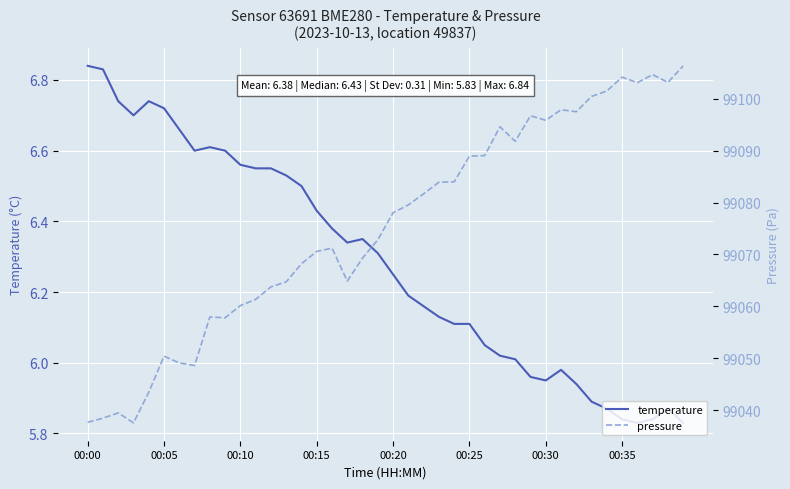

True or false: temperature has more than 2 points higher than both neighbors.

True